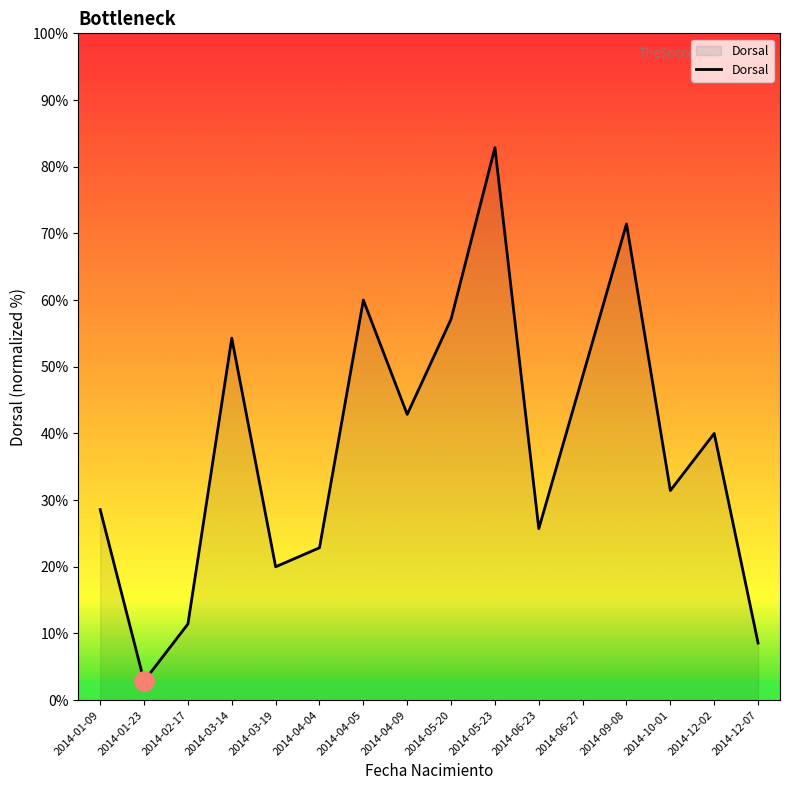

What is the difference between the second highest and second lowest values?

62.9